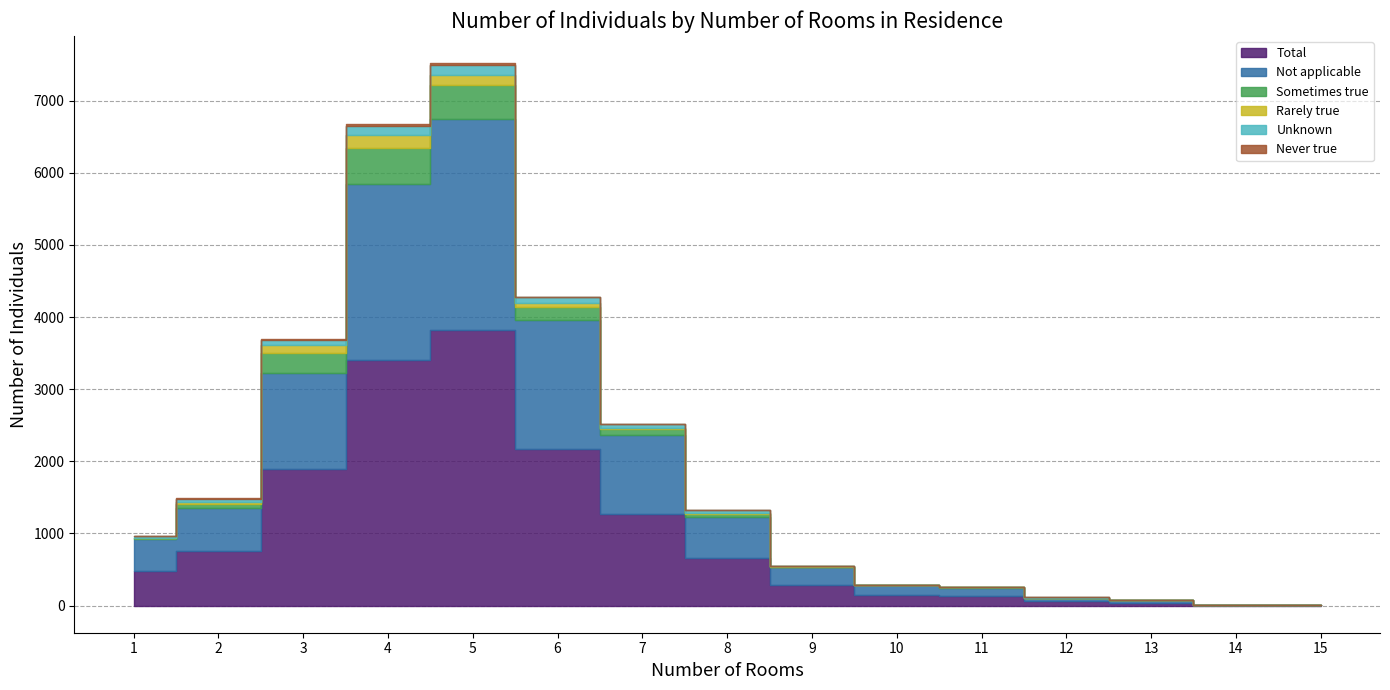

True or false: Sometimes true has more than 0 interior local peaks.

True